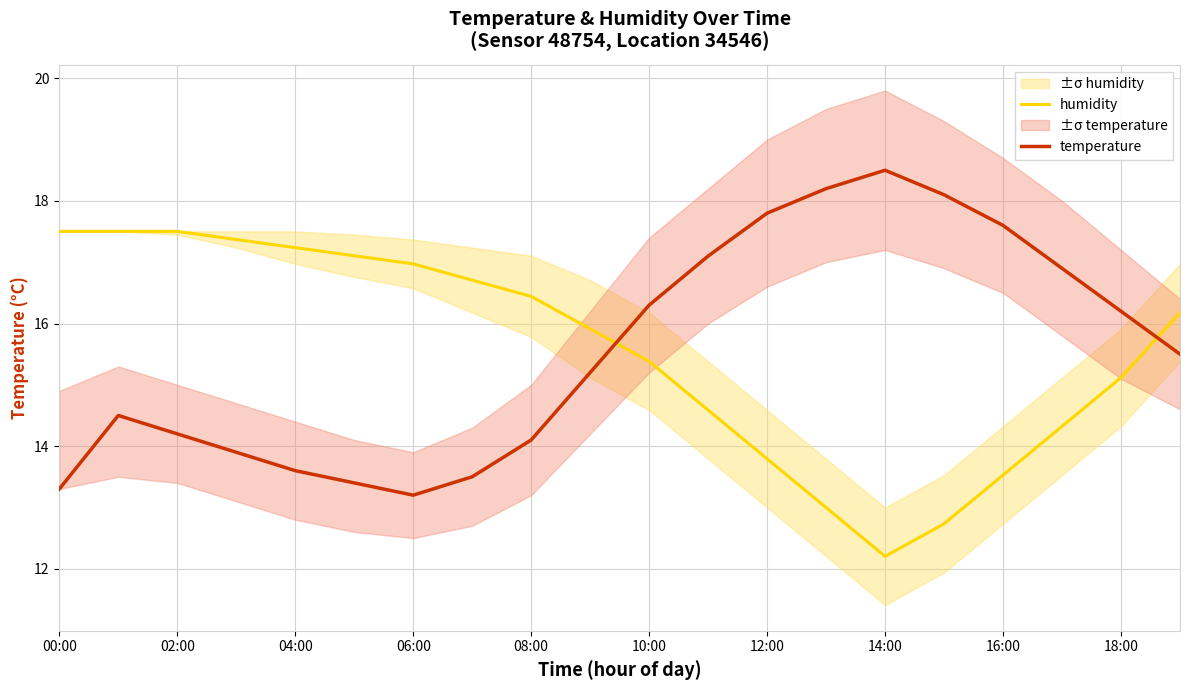

What is the total value across all series at 17?

31.2